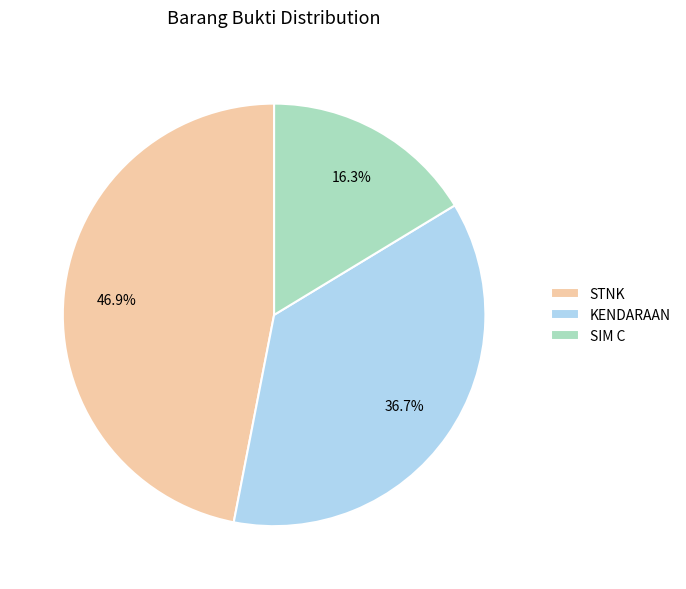

What is the ratio of the value at SIM C to the value at KENDARAAN?

0.4